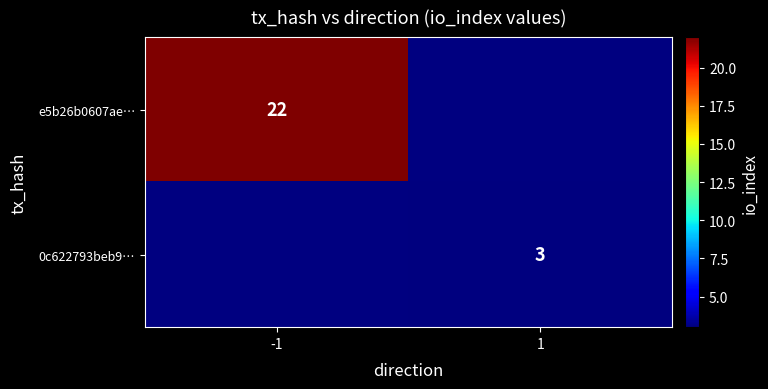

Is the value of e5b26b0607ae… at -1 greater than the value of 0c622793beb9… at 1?

Yes